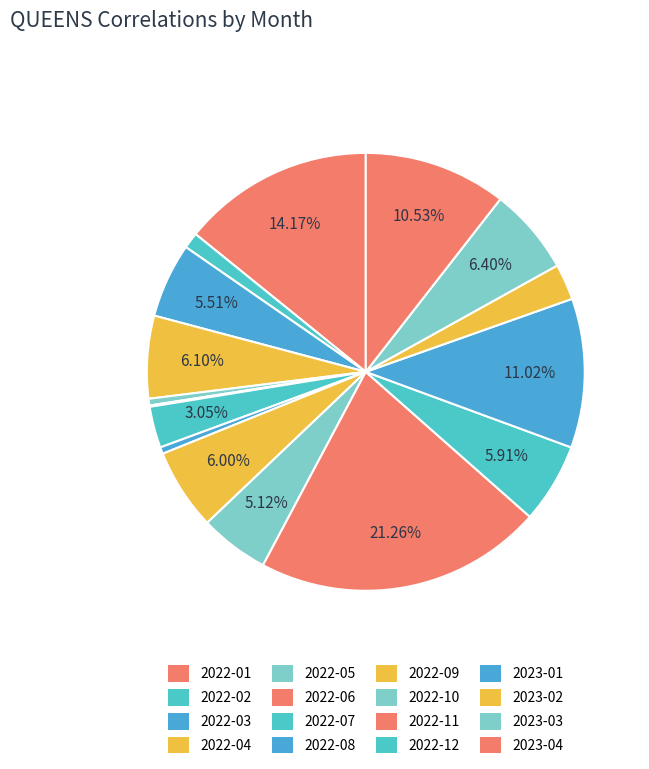

To the nearest percent, what is the combined percentage of 2022-06 and 2022-02?

1%